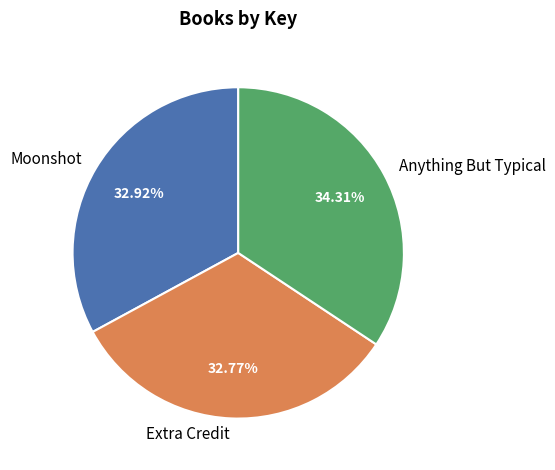

To the nearest percent, what is the average slice percentage?

33%